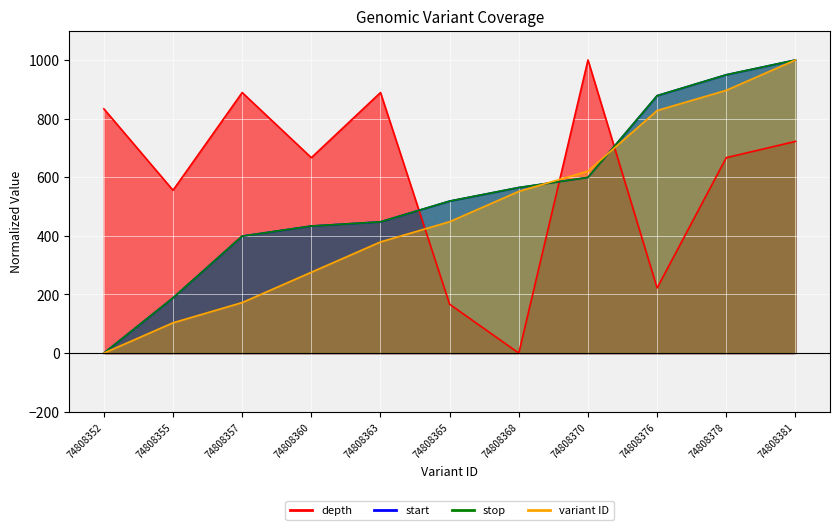

How many intersections are there between start_scaled and variant_ID_scaled?

2